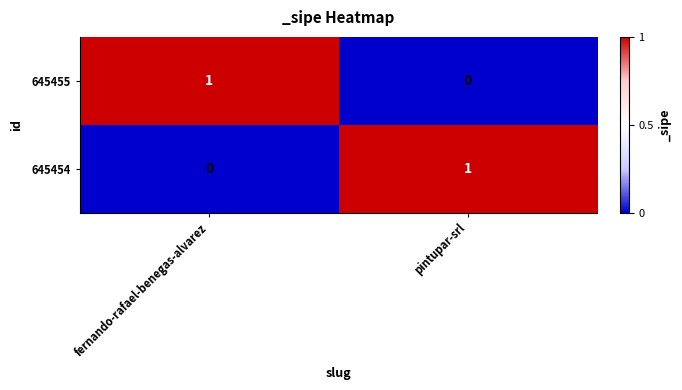

Is it true that 645454 equals -1 at fernando-rafael-benegas-alvarez?

False